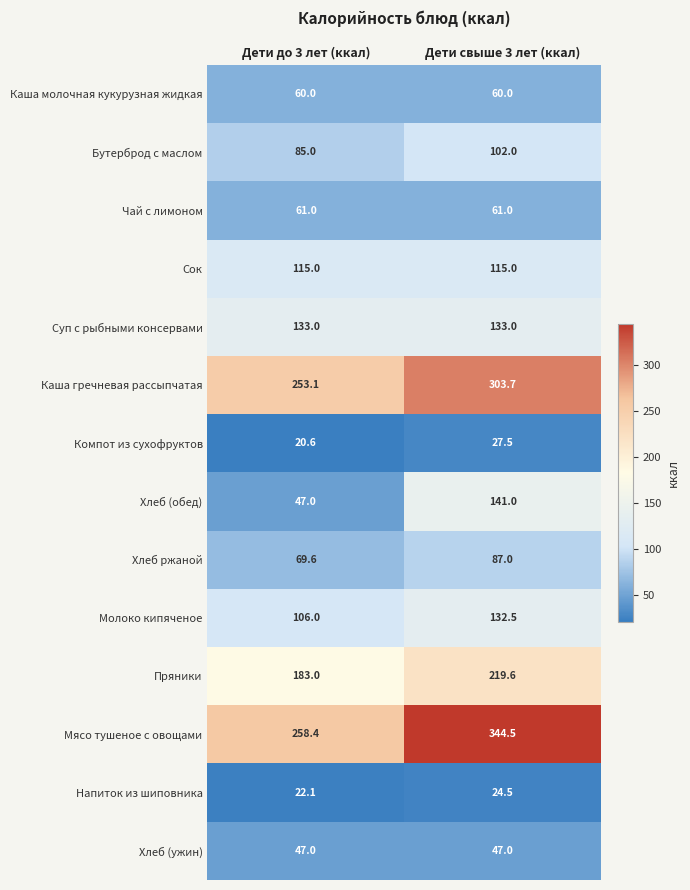

Between Дети до 3 лет (ккал) and Дети свыше 3 лет (ккал), which series saw the biggest shift?

Хлеб (обед)